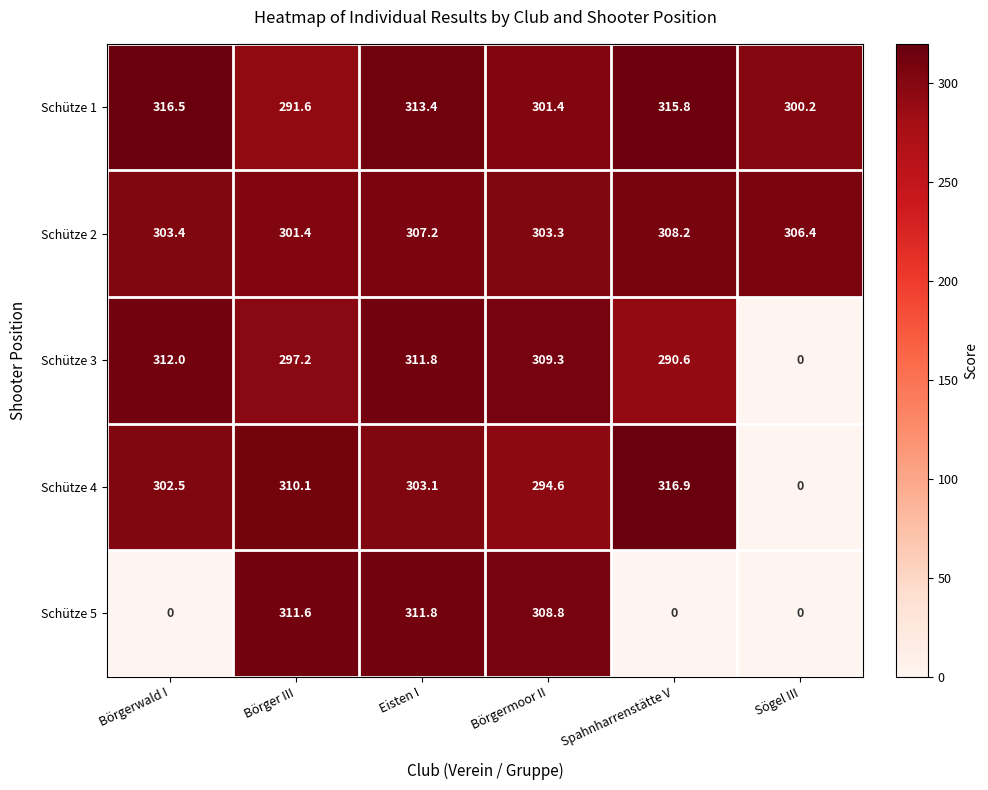

What is the average value of the Schütze 1 series?

306.5